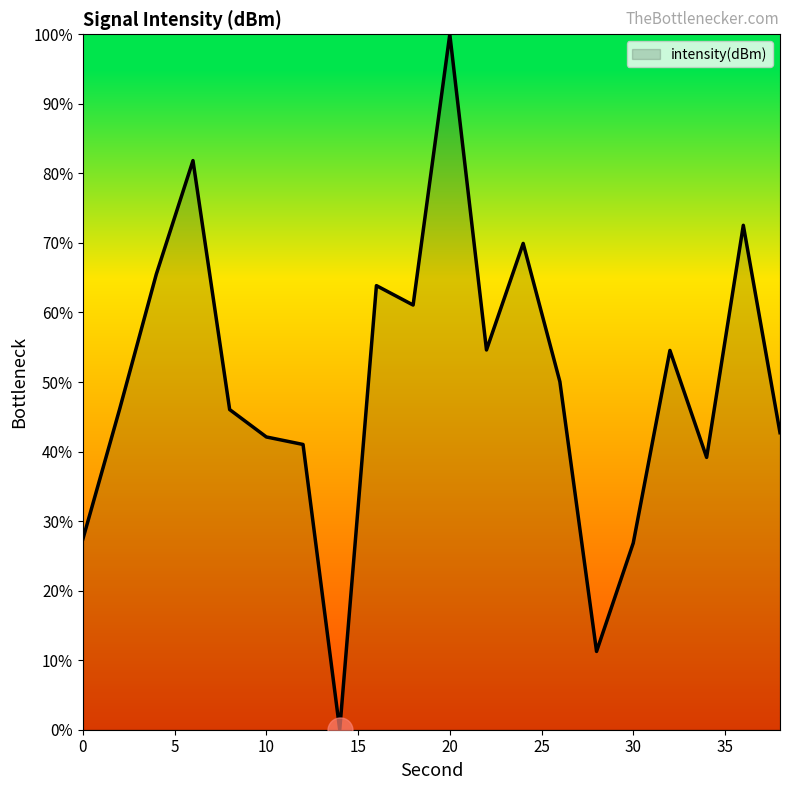

Count the number of values greater than 50.

10